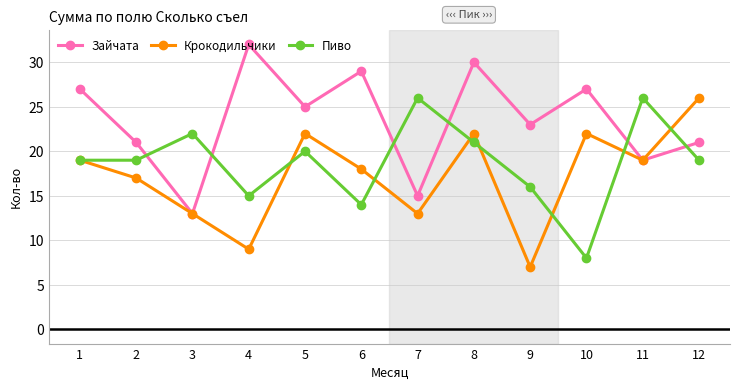

What is the difference between the highest and lowest values at 10?

19